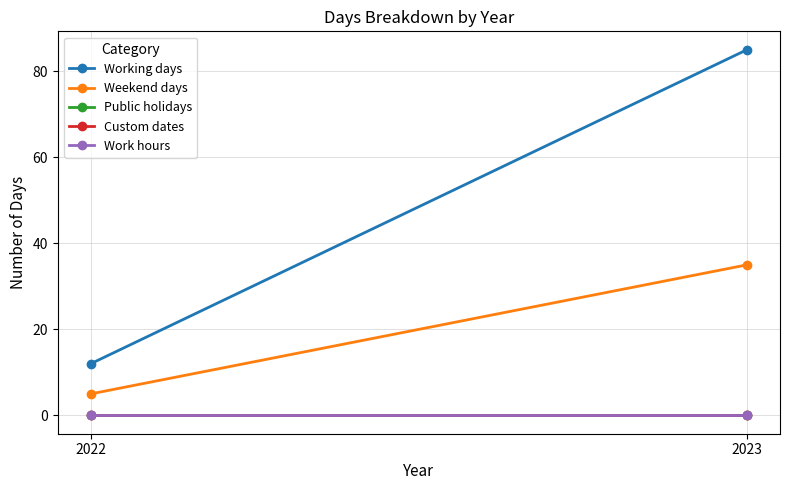

Where is Weekend days nearest to the value 20?

2022